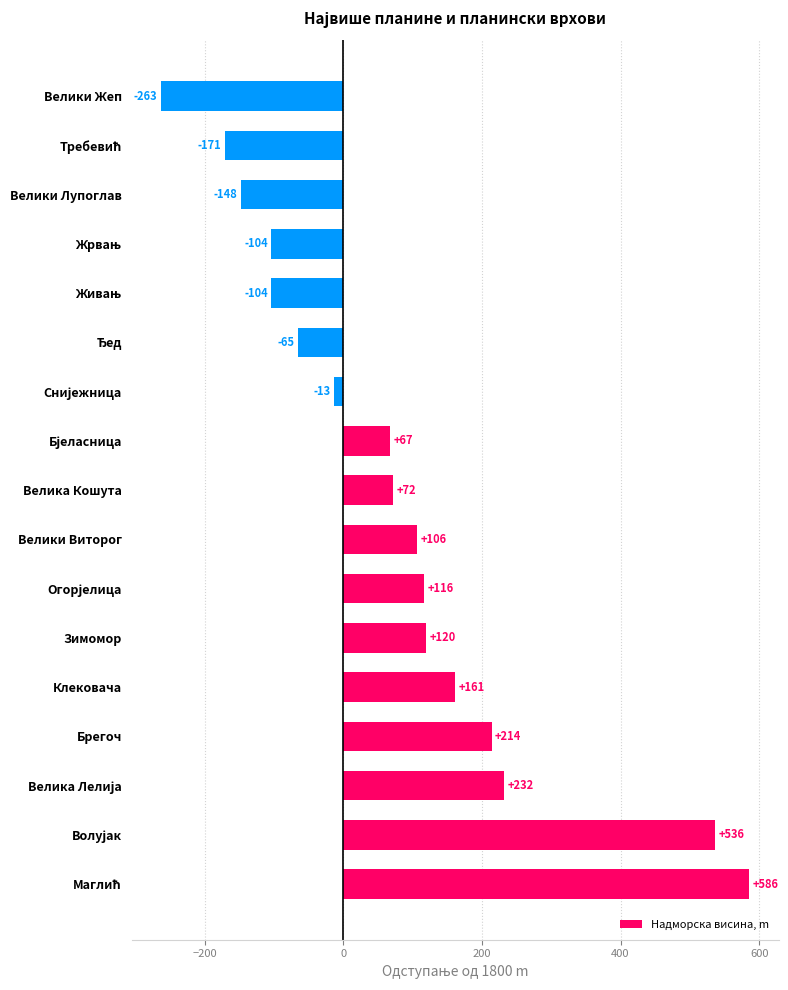

The chart shows a value of 162 at Велики Виторог. True or false?

False